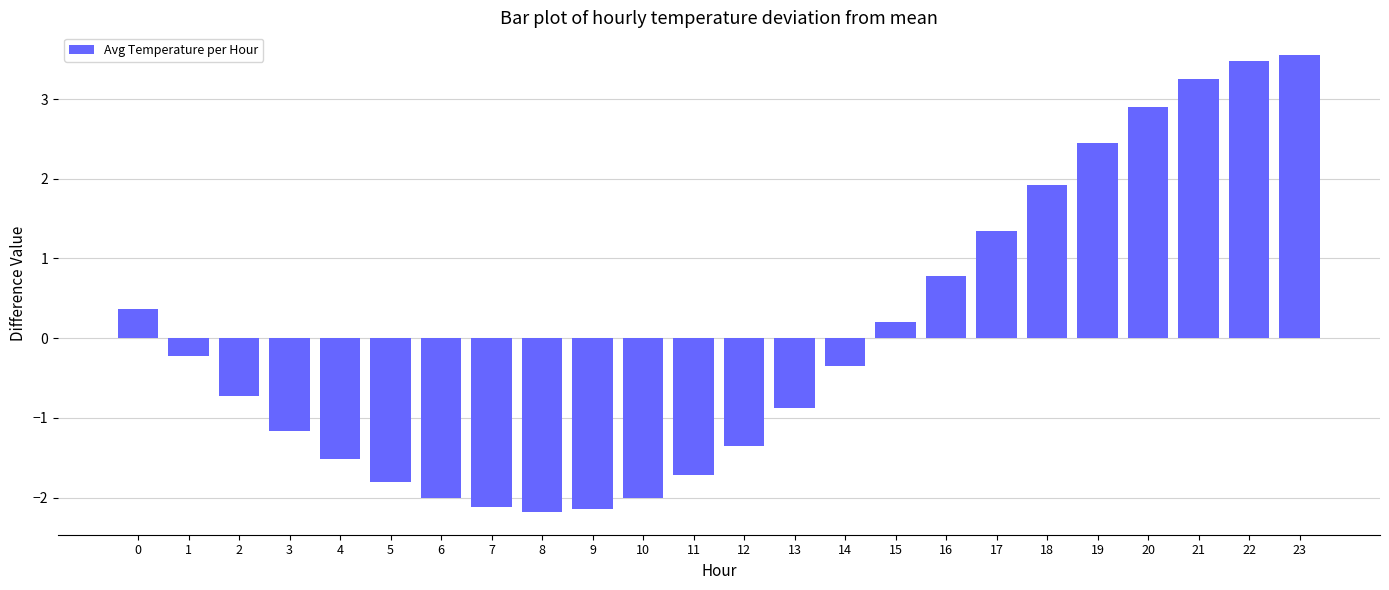

How many data points are less than 0?

14